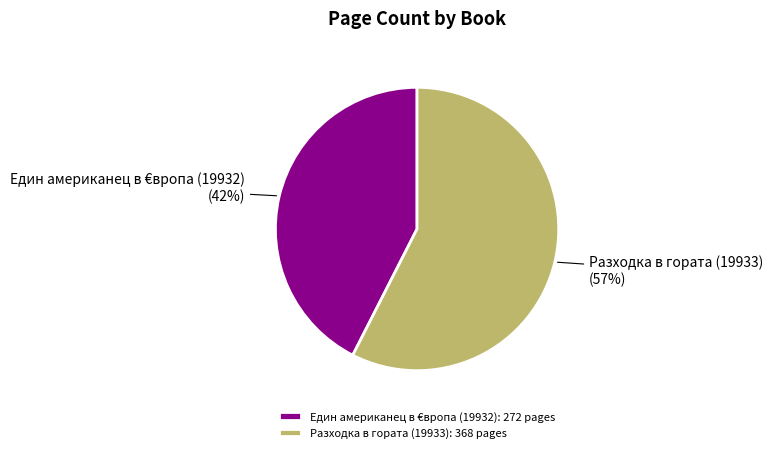

Which has a higher value, Един американец в €вропа (19932) or Разходка в гората (19933)?

Разходка в гората (19933)